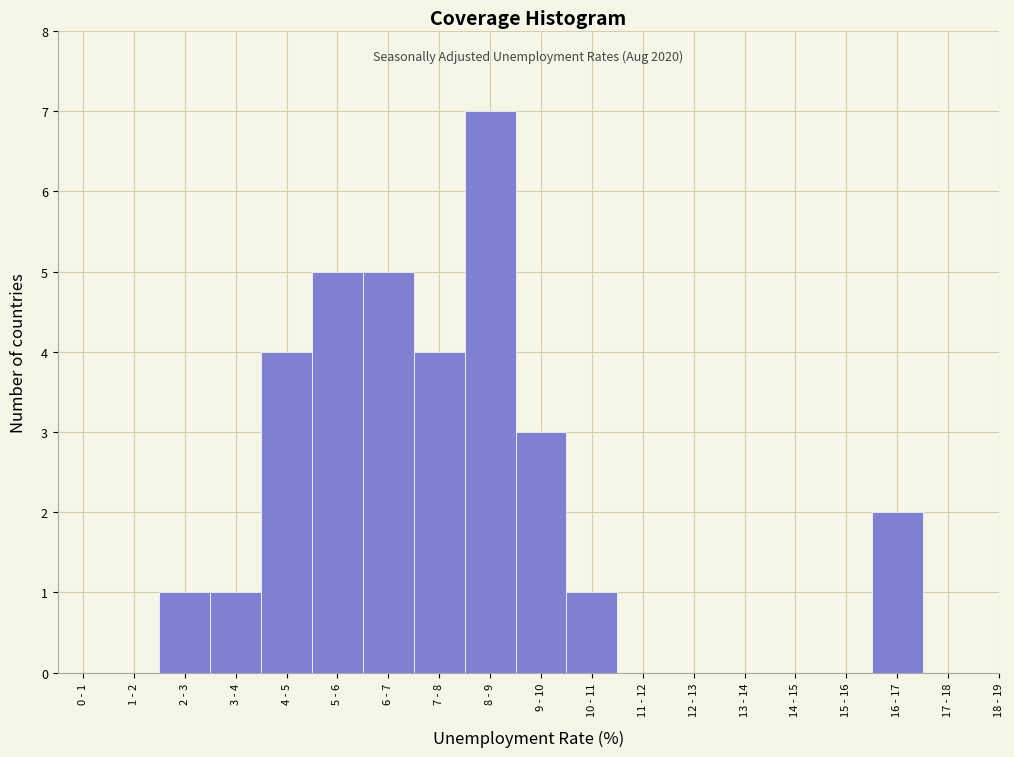

Reading left to right, extract all data points from this chart.

0 - 1=0	1 - 2=0	2 - 3=1	3 - 4=1	4 - 5=4	5 - 6=5	6 - 7=5	7 - 8=4	8 - 9=7	9 - 10=3	10 - 11=1	11 - 12=0	12 - 13=0	13 - 14=0	14 - 15=0	15 - 16=0	16 - 17=2	17 - 18=0	18 - 19=0